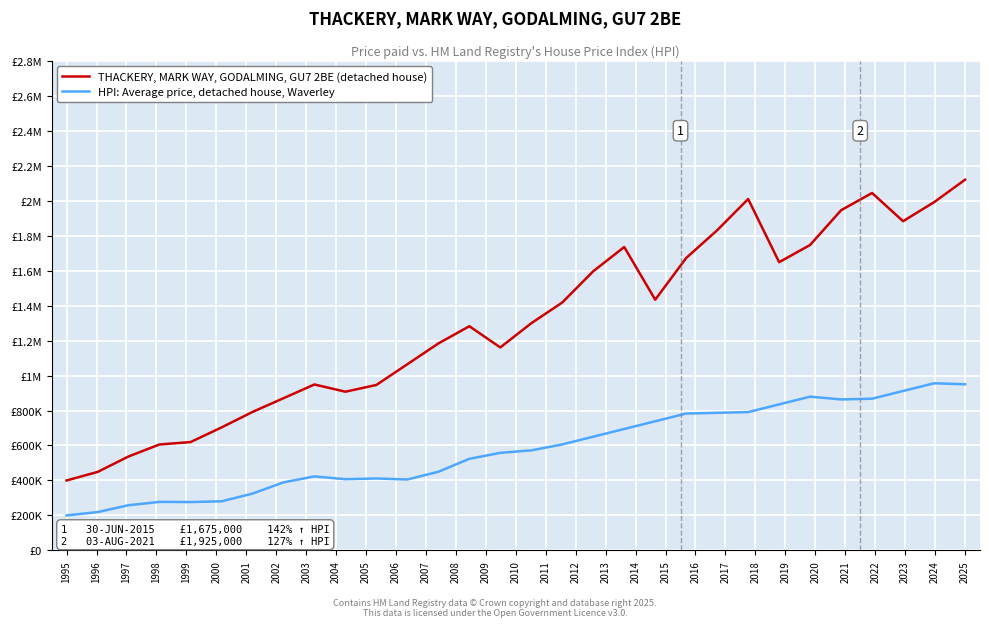

What are all the series names shown in the legend?

THACKERY, MARK WAY, GODALMING, GU7 2BE (detached house), HPI: Average price, detached house, Waverley